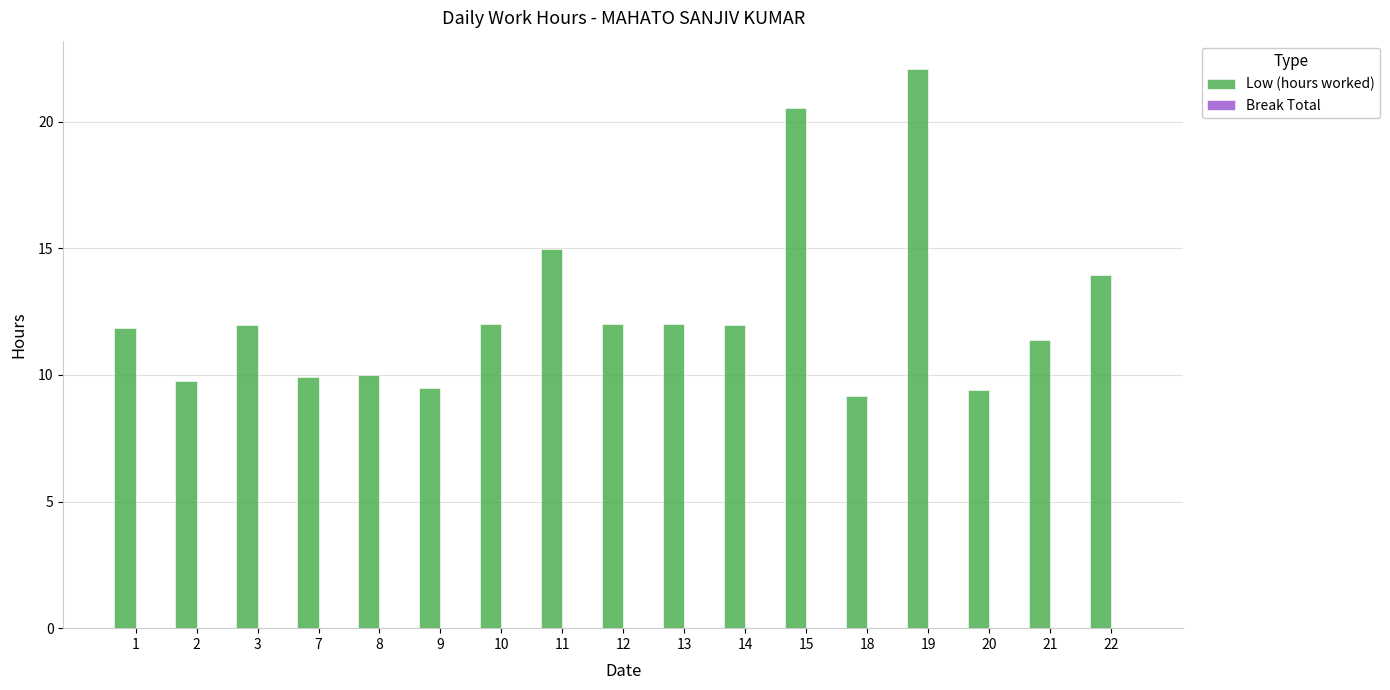

What is the value of the 2nd bar from the left?

9.7